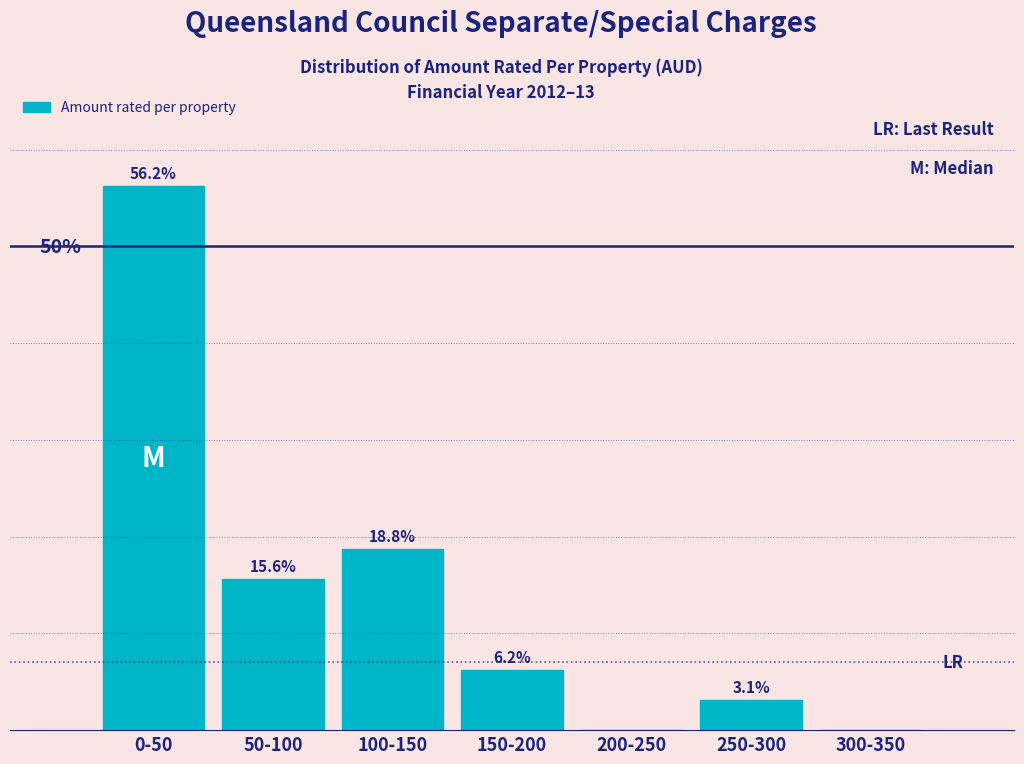

At which label is the value closest to 28?

100-150